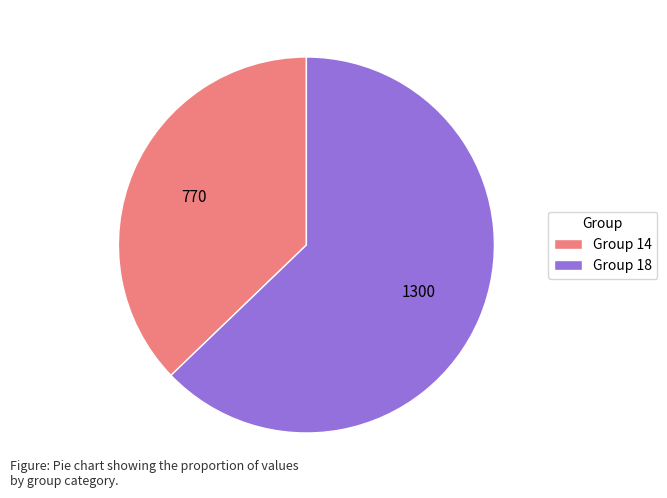

Approximately how many times larger is the value at Group 14 compared to Group 18?

0.6